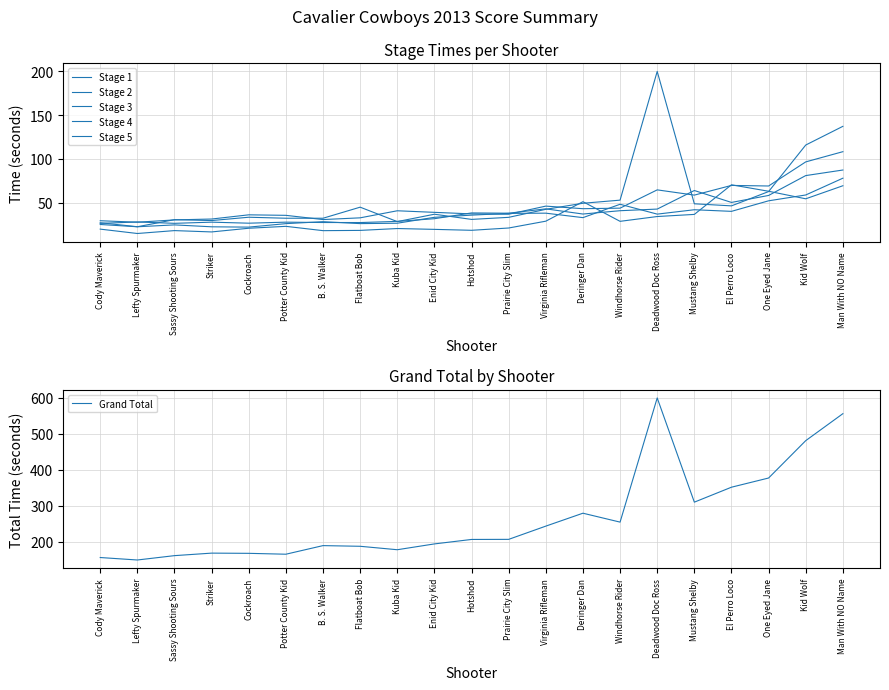

Is it true that Stage 4 equals 14.8 at Lefty Spurmaker?

True